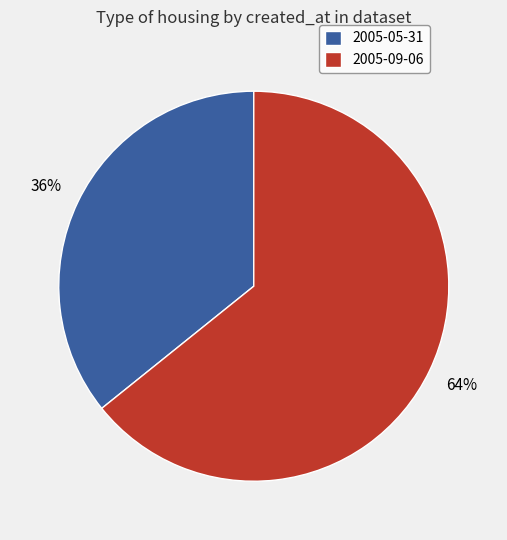

To the nearest percent, what is the combined percentage of 2005-05-31 and 2005-09-06?

100%